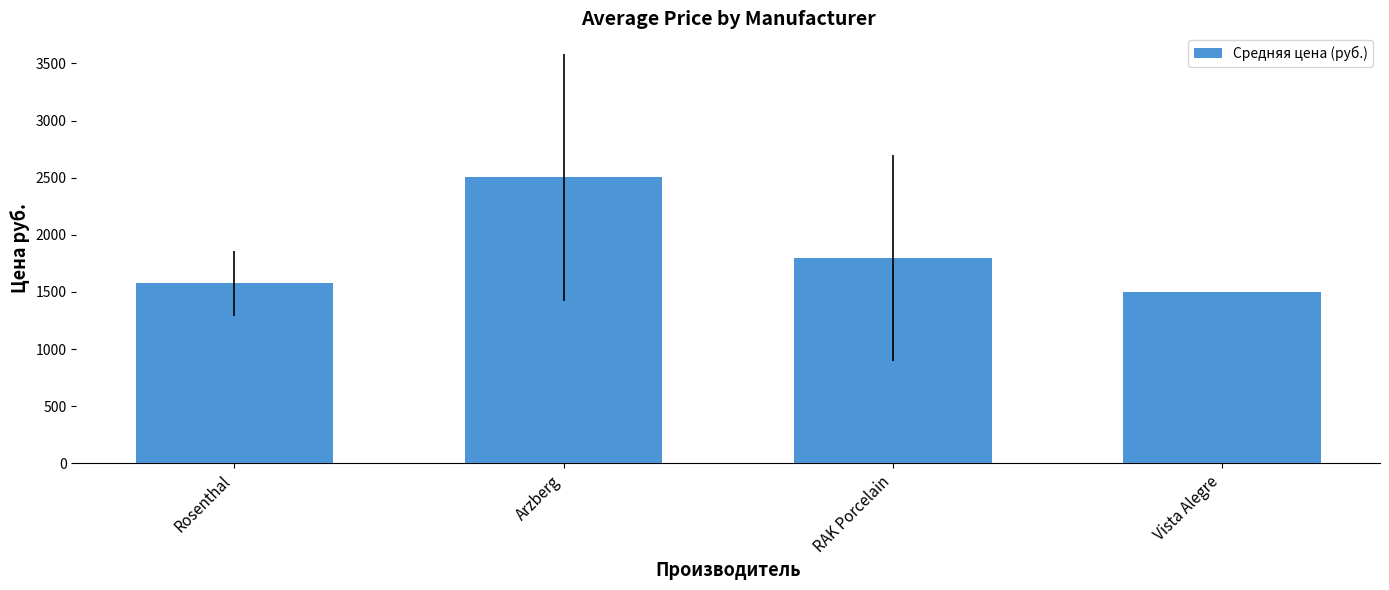

The value at Vista Alegre is 1500.0. True or false?

True